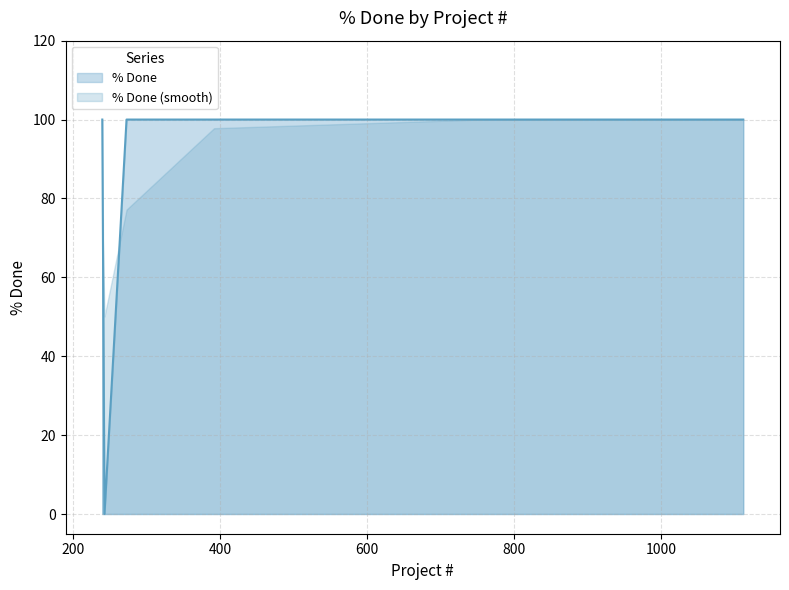

What is the difference between the second highest and minimum values?

100